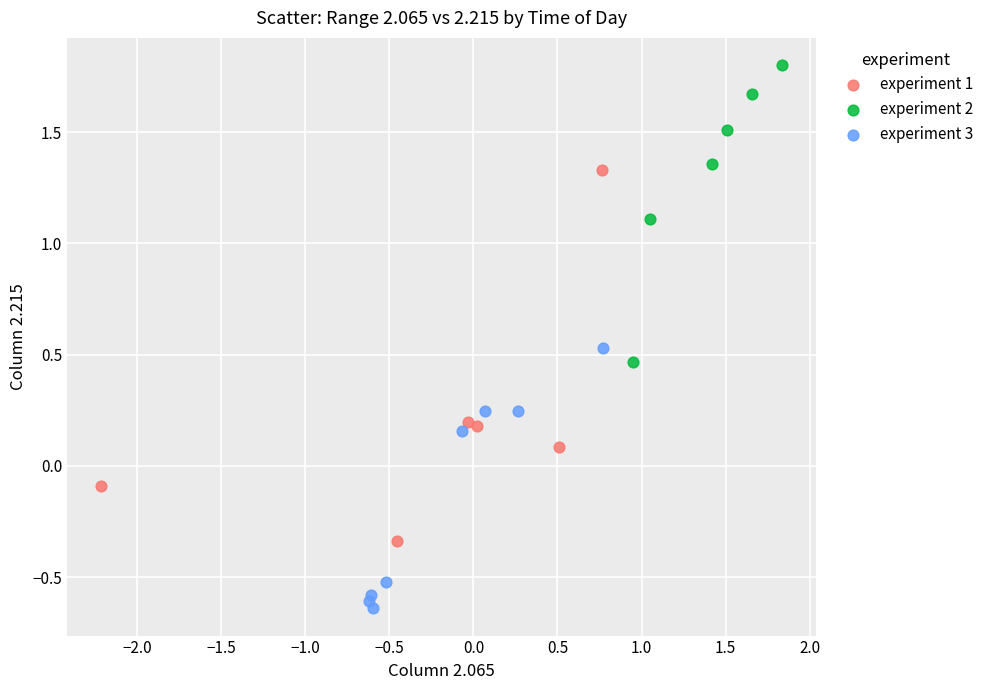

What are all the series names shown in the legend?

experiment 1, experiment 2, experiment 3